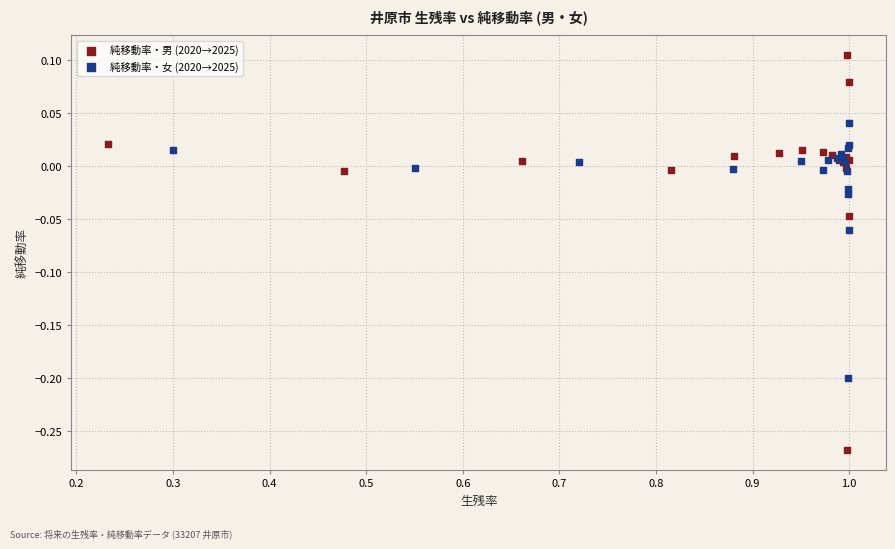

Which series contains the lowest Y value?

純移動率・男 (2020→2025)